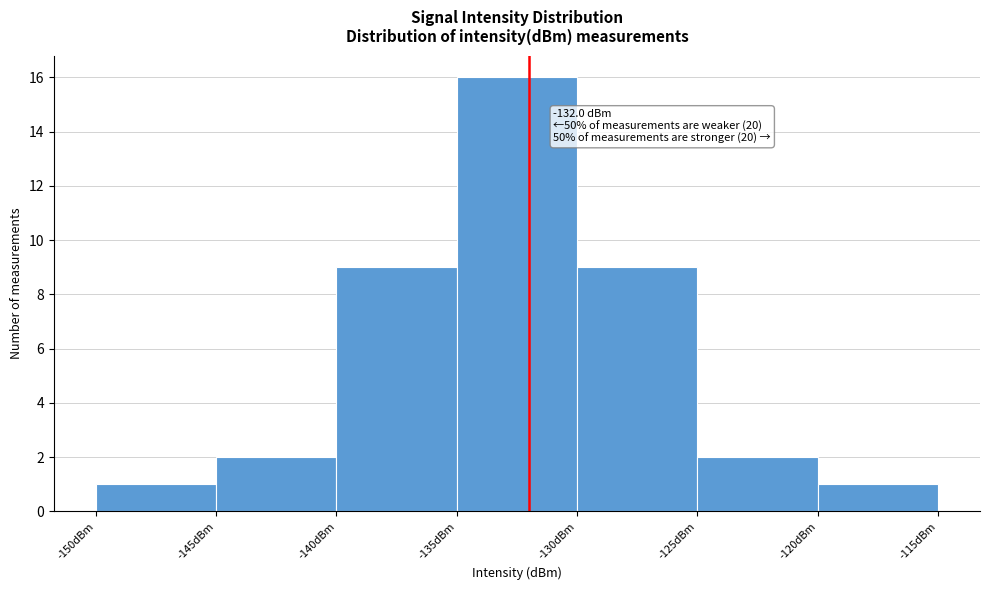

Over which range of the x-axis is the bar tallest?

-135 to -130